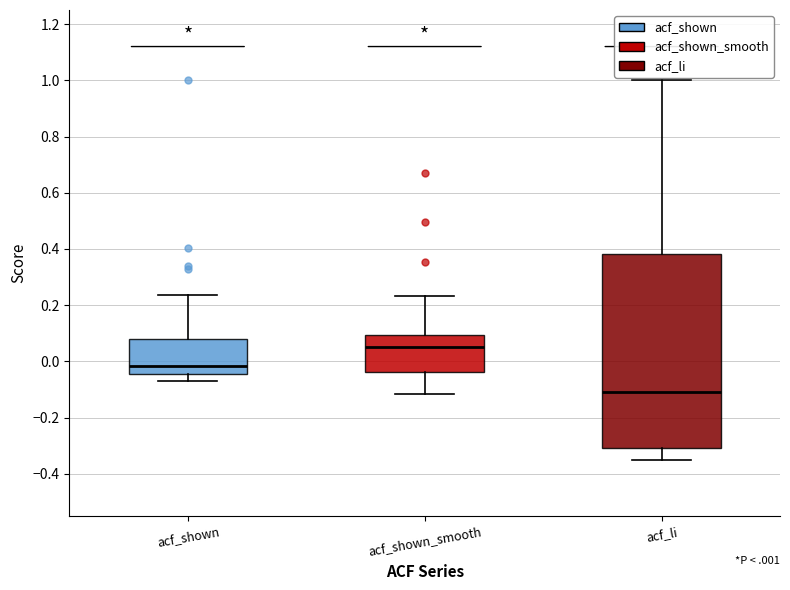

Reading left to right, read every box against the y-axis: the position of its median line, the range the box covers, and the ends of its whiskers. The values are not printed on the chart, so give them approximately, as read against the axis.

acf_shown: median -0.02, box -0.04 to 0.08, whiskers -0.06 to 0.24
acf_shown_smooth: median 0.06, box -0.04 to 0.10, whiskers -0.12 to 0.24
acf_li: median -0.10, box -0.30 to 0.38, whiskers -0.34 to 1.00